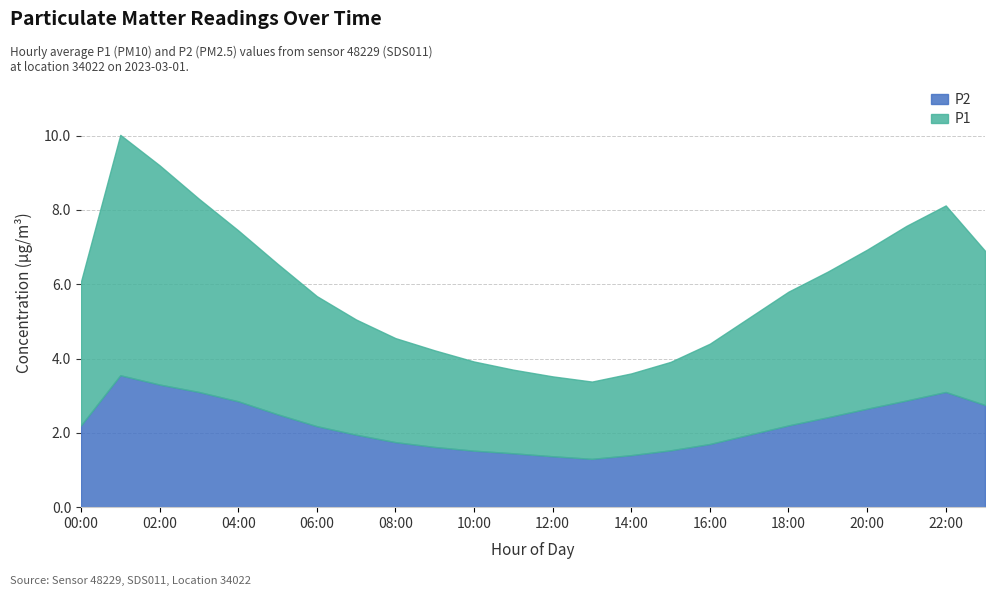

At which category does P2 reach its first local valley?

13:00